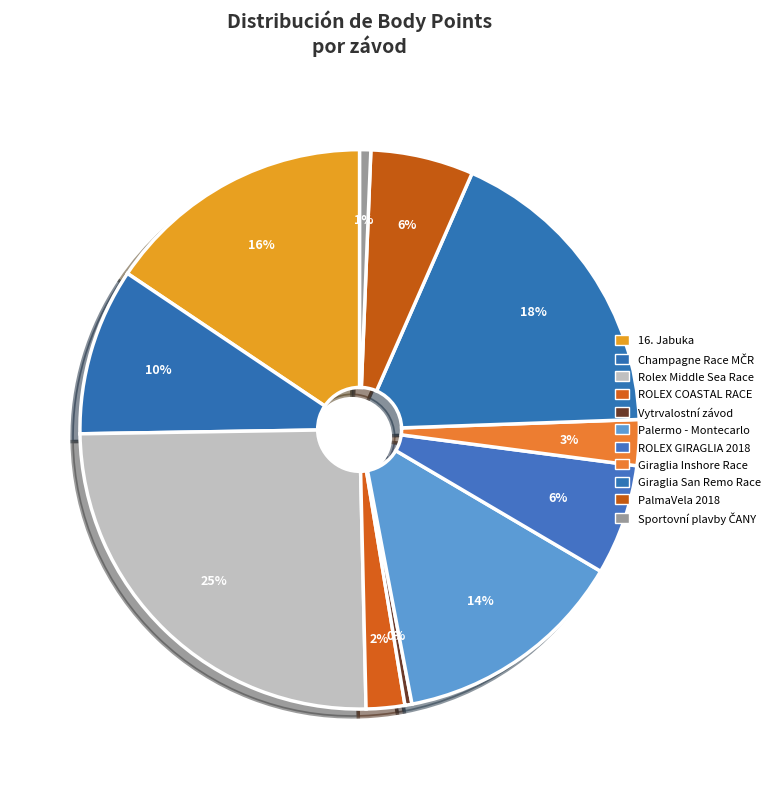

Which slice is the smallest?

Vytrvalostní závod kajutových lodí